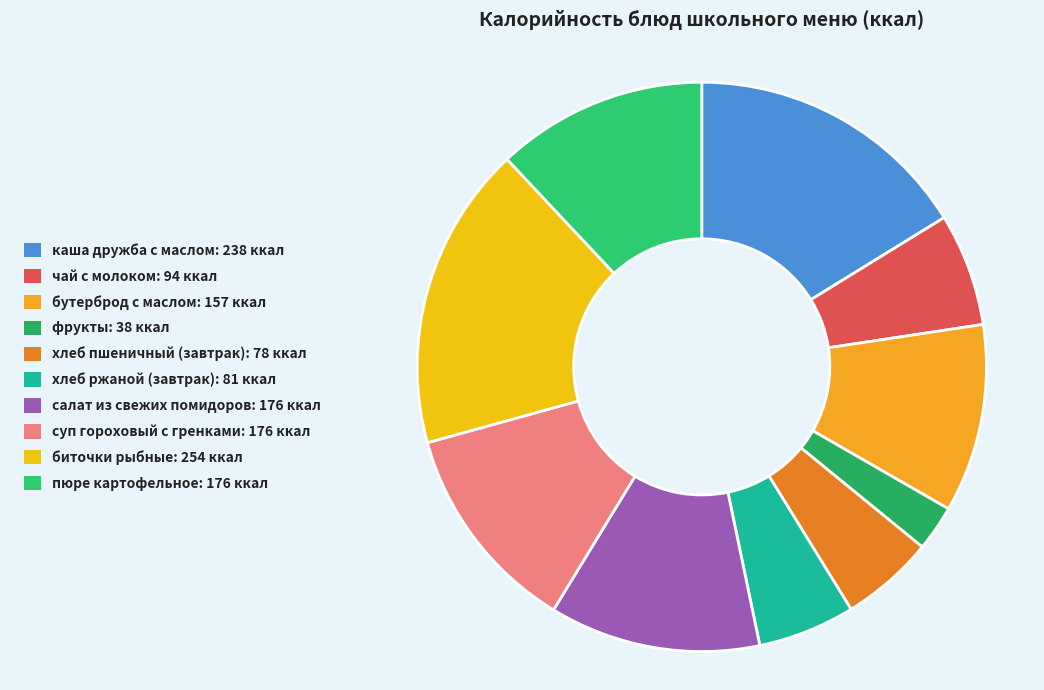

How many slices are in this pie chart?

10